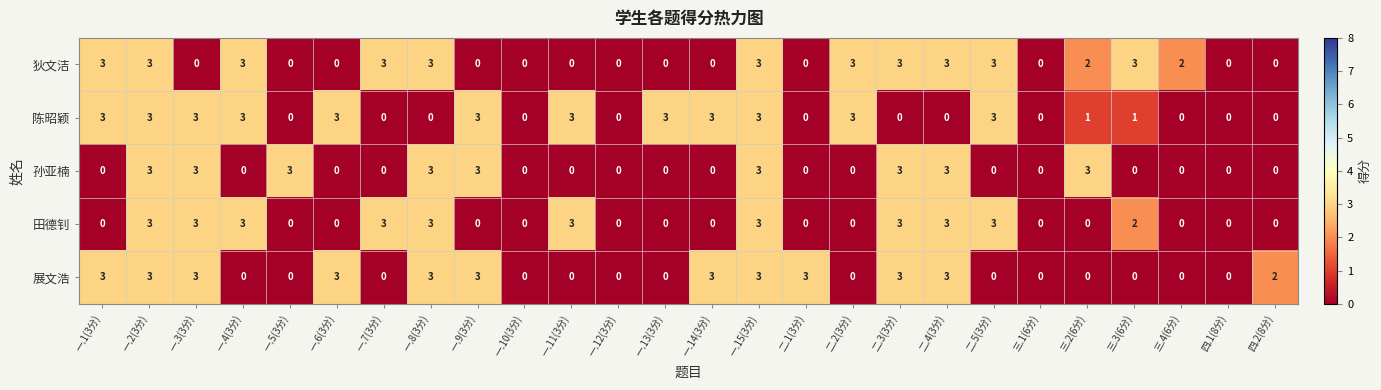

What is the total value across all series at 一.3(3分)?

12